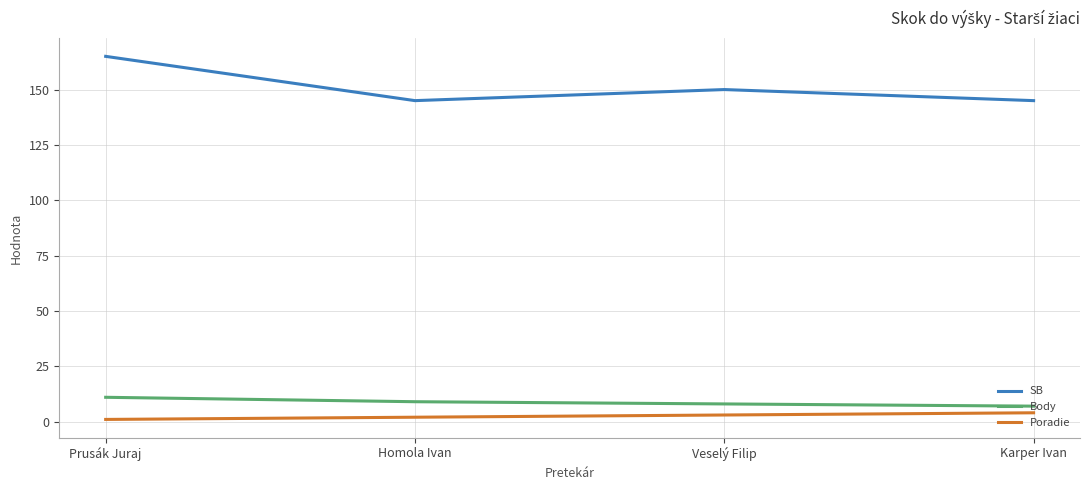

Is the value of SB at Veselý Filip greater than the value of Body at Veselý Filip?

Yes